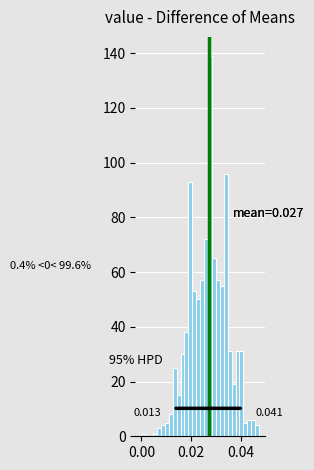

Read against the x-axis, roughly where is the centre of the tallest bar?

0.028